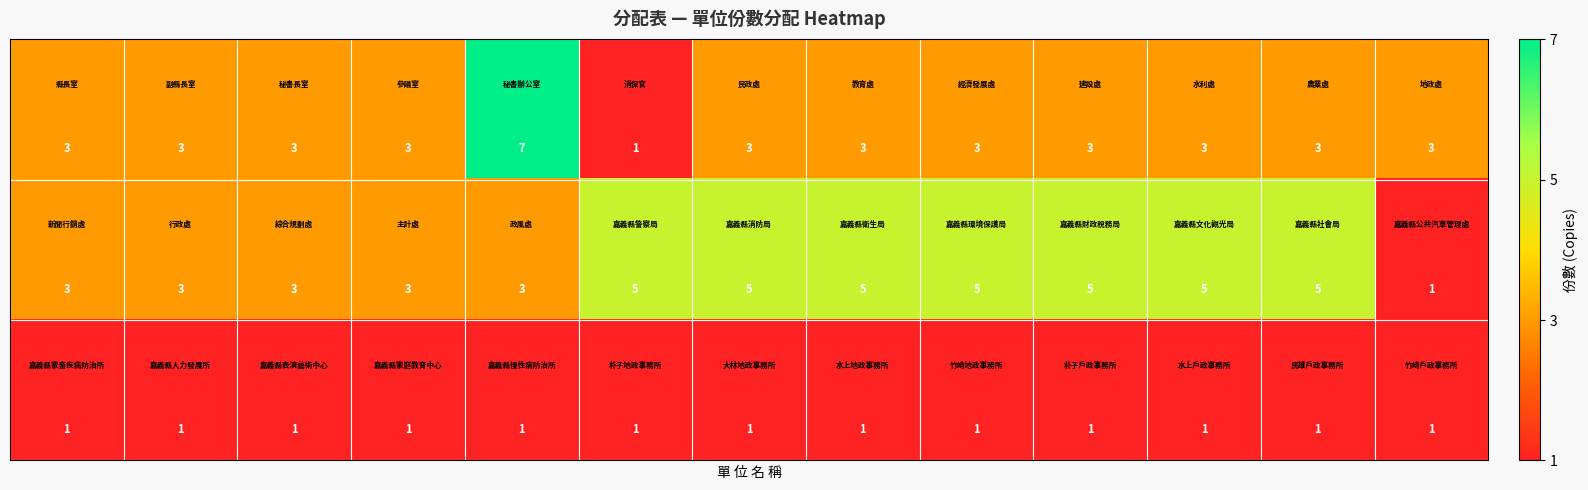

At how many categories does at least one series exceed 1?

13